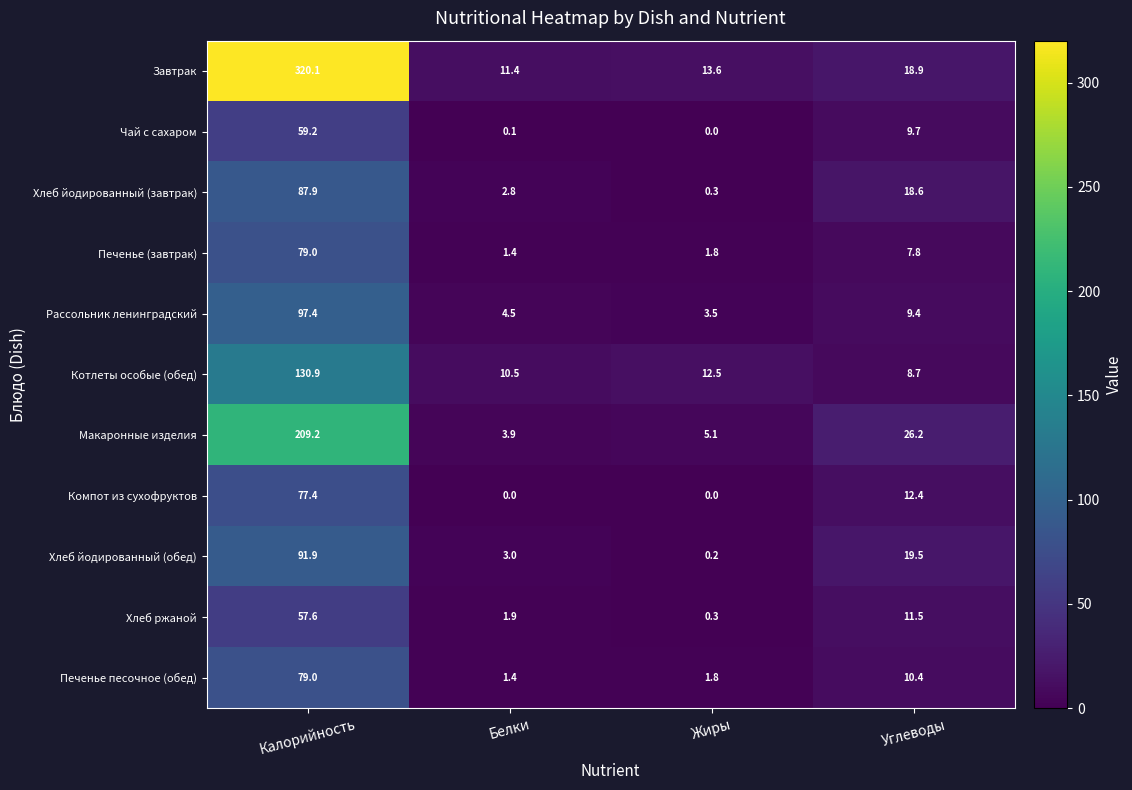

What is the sum of all Печенье песочное (обед) values?

92.6